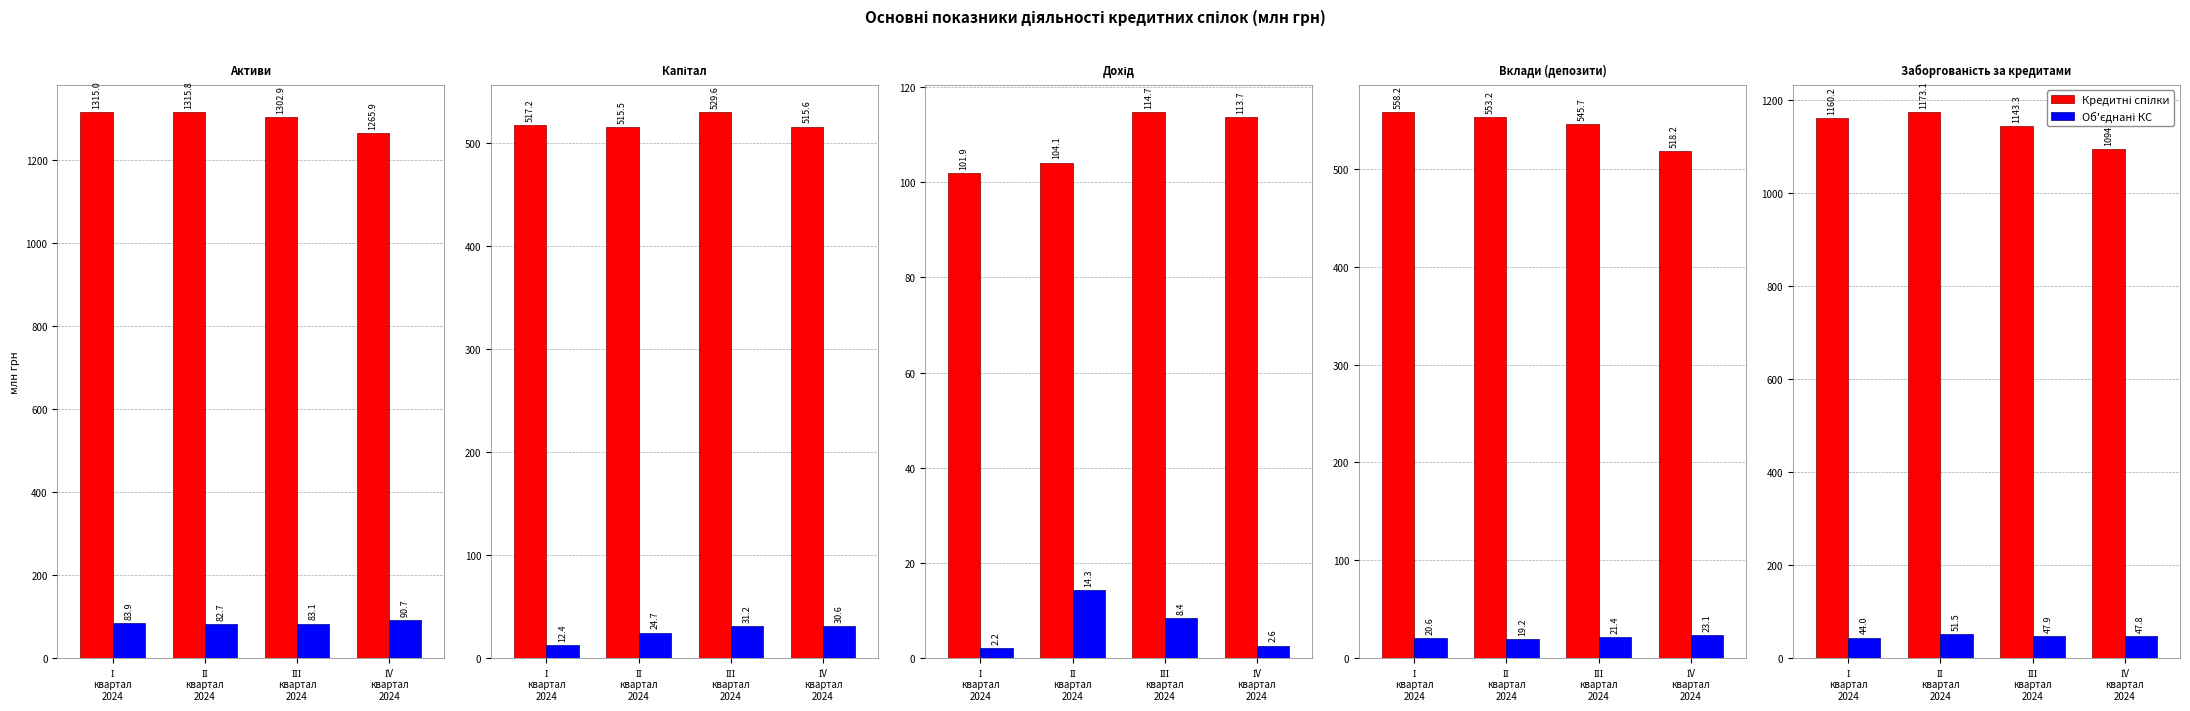

What are all the series names shown in the legend?

Кредитні спілки, Об'єднані КС